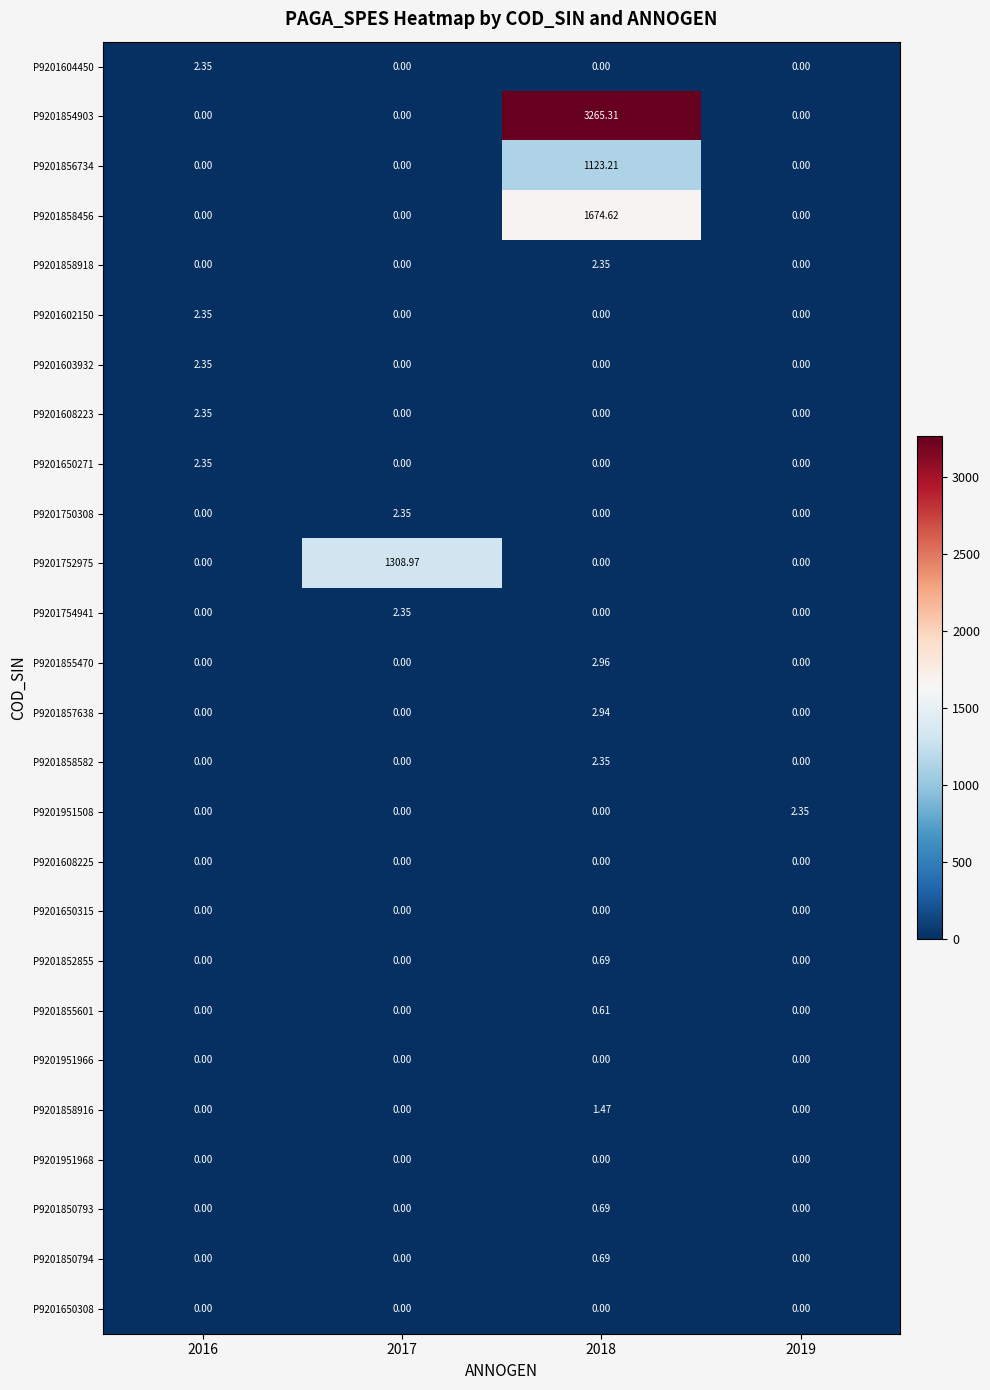

List the series in order of their peak value, lowest first.

P9201608225, P9201650315, P9201951966, P9201951968, P9201650308, P9201855601, P9201852855, P9201850793, P9201850794, P9201858916, P9201604450, P9201858918, P9201602150, P9201603932, P9201608223, P9201650271, P9201750308, P9201754941, P9201858582, P9201951508, P9201857638, P9201855470, P9201856734, P9201752975, P9201858456, P9201854903